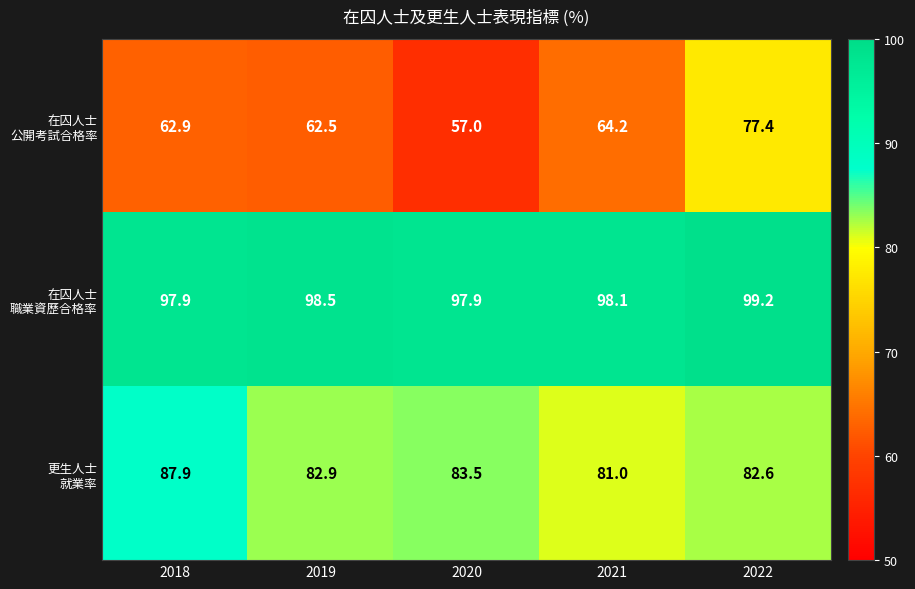

What is the difference between the highest and lowest values at 2021?

33.9